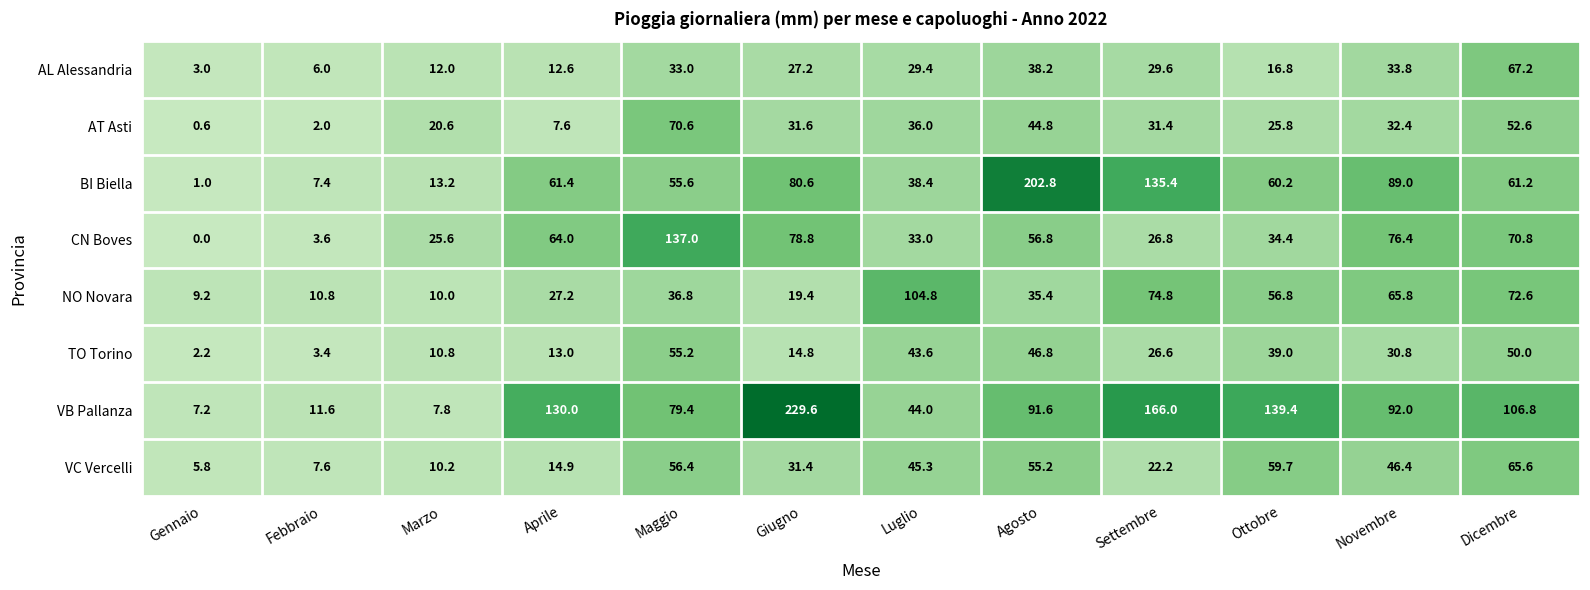

What is the total value across all series at Giugno?

513.4